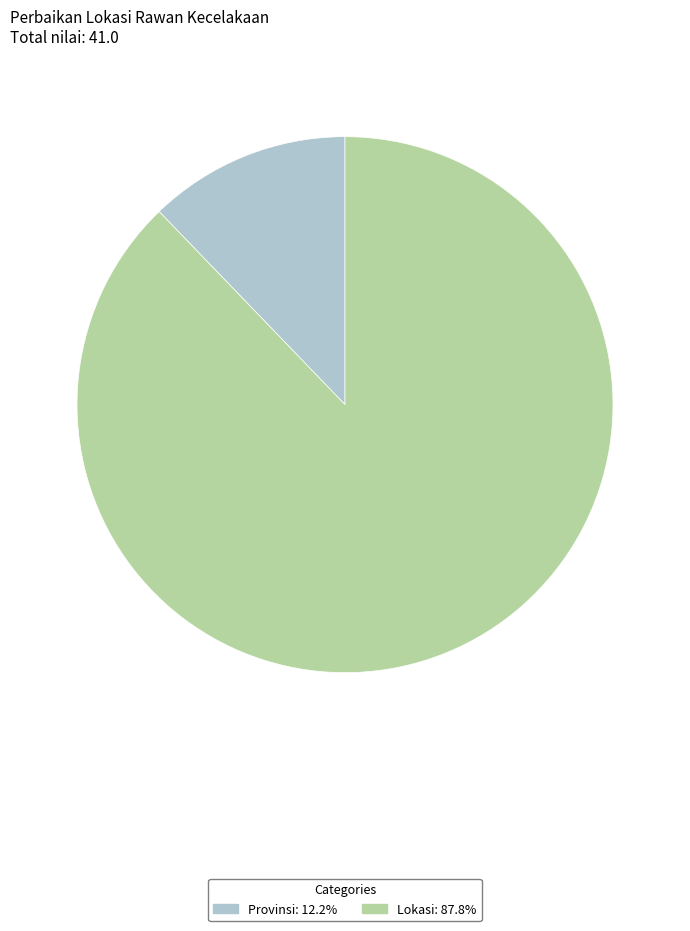

Combined, do Lokasi: 87.8% and Provinsi: 12.2% account for over 50%?

Yes